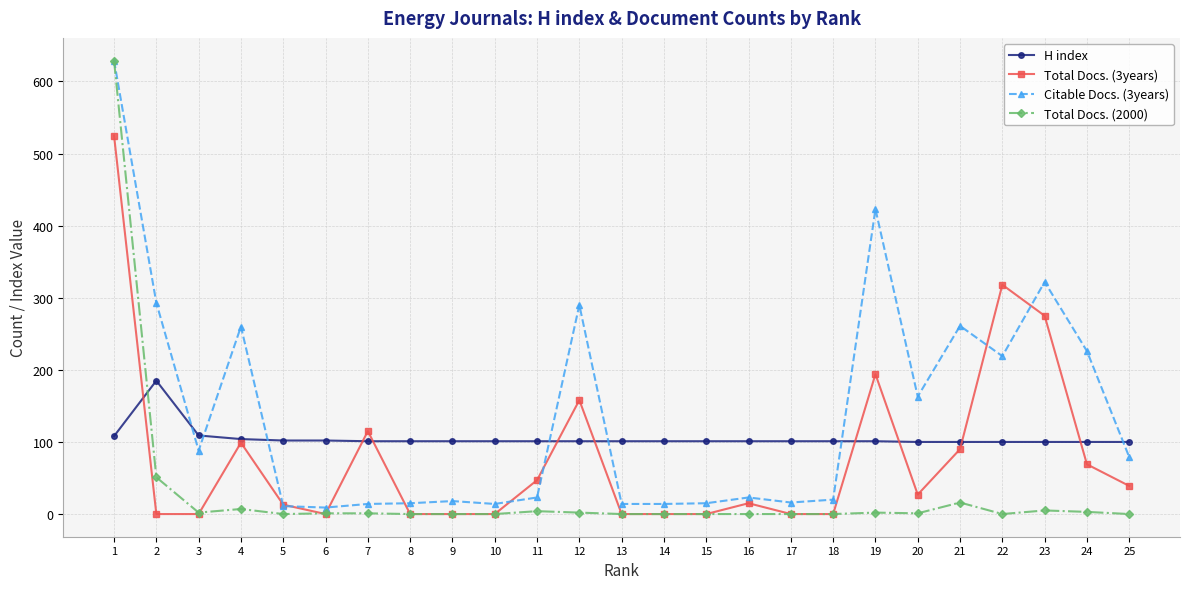

True or false: Total Docs. (2000) and H index intersect in this chart.

True